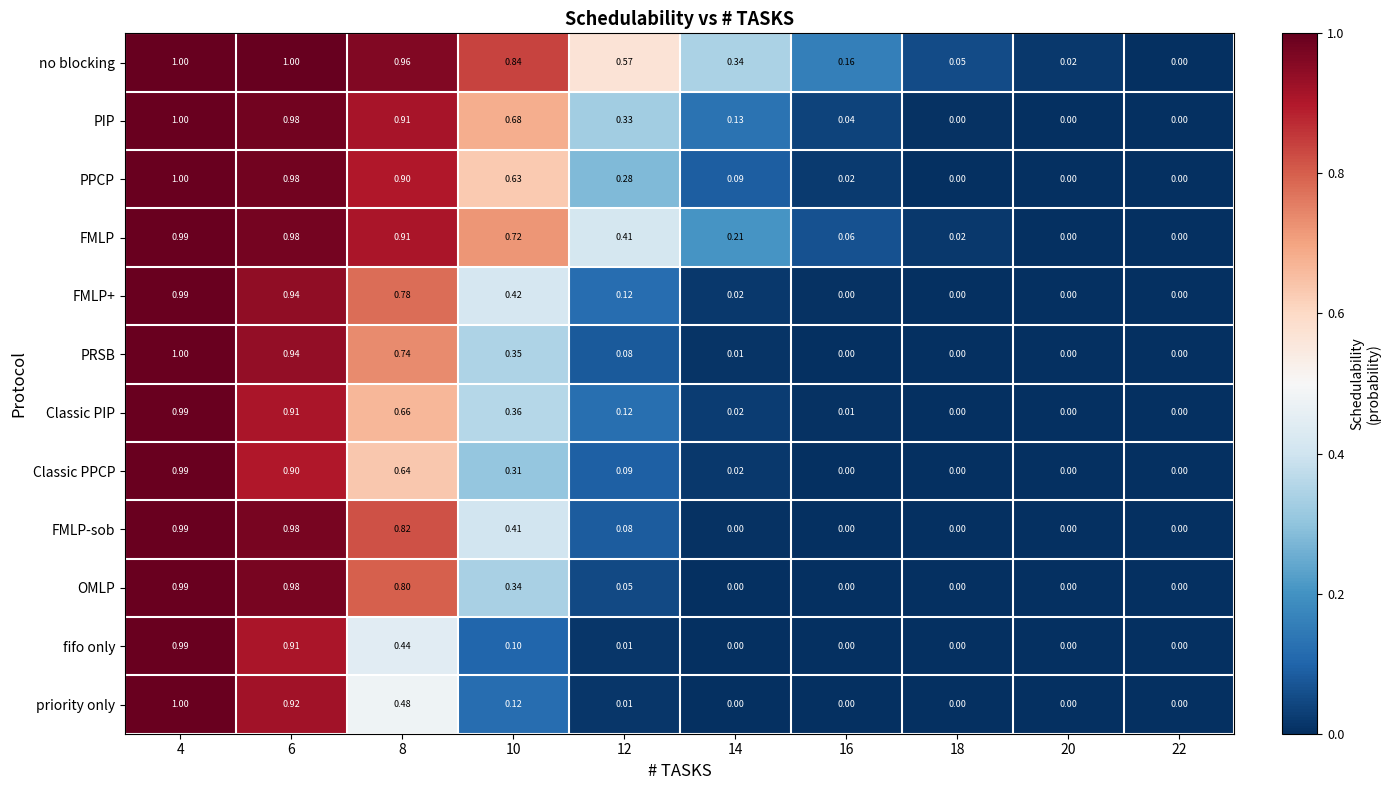

Between 4 and 14, which series saw the biggest shift?

priority only